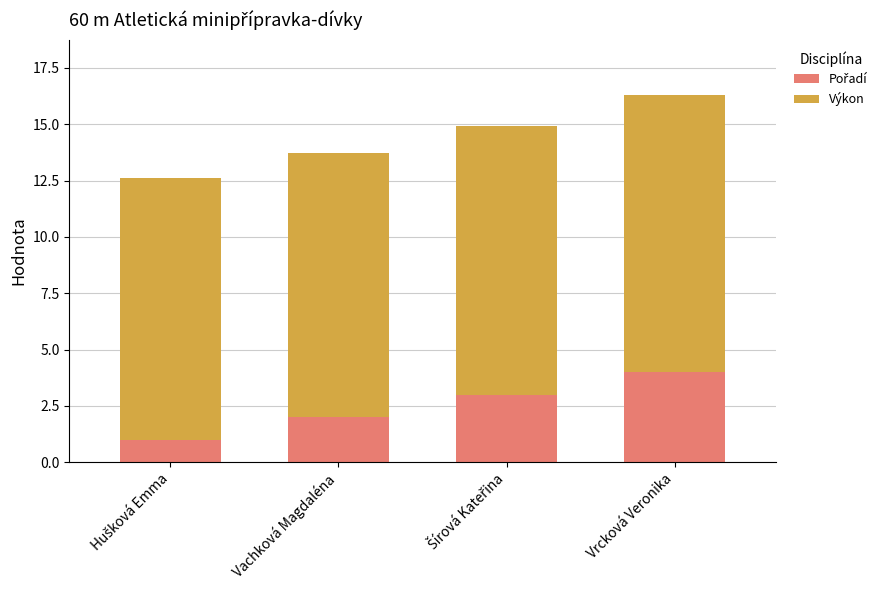

At which category is the sum across all series the highest?

Vrcková Veronika